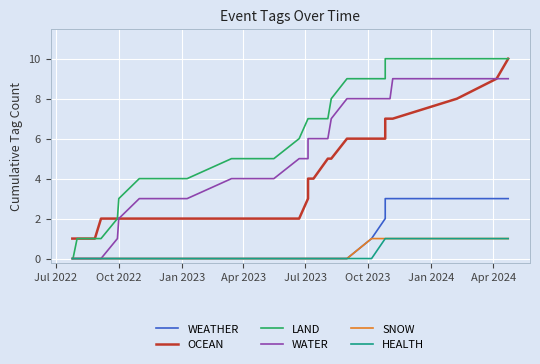

True or false: WEATHER has more than 1 interior local peaks.

False